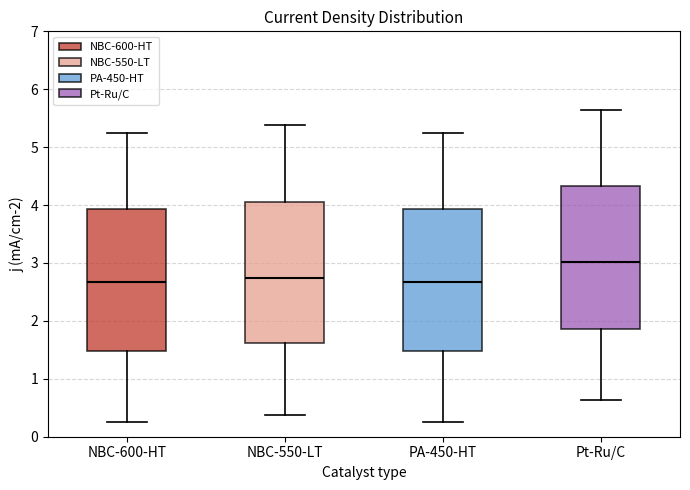

Reading left to right, transcribe this box plot: for each box, give where its median line is, the range the box spans, and where its two whiskers end, as read against the y-axis. The values are not printed on the chart, so give them approximately, as read against the axis.

NBC-600-HT: median 2.7, box 1.5 to 3.9, whiskers 0.3 to 5.2
NBC-550-LT: median 2.7, box 1.6 to 4.1, whiskers 0.4 to 5.4
PA-450-HT: median 2.7, box 1.5 to 3.9, whiskers 0.3 to 5.2
Pt-Ru/C: median 3.0, box 1.9 to 4.3, whiskers 0.6 to 5.6